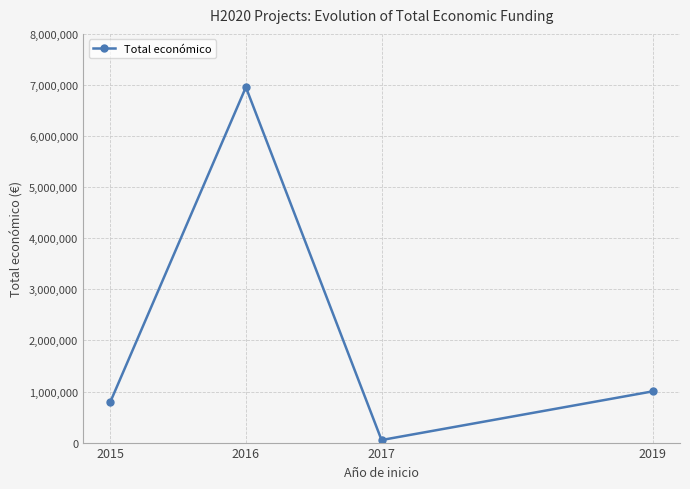

What is the difference between the values at 2019 and 2016?

5956458